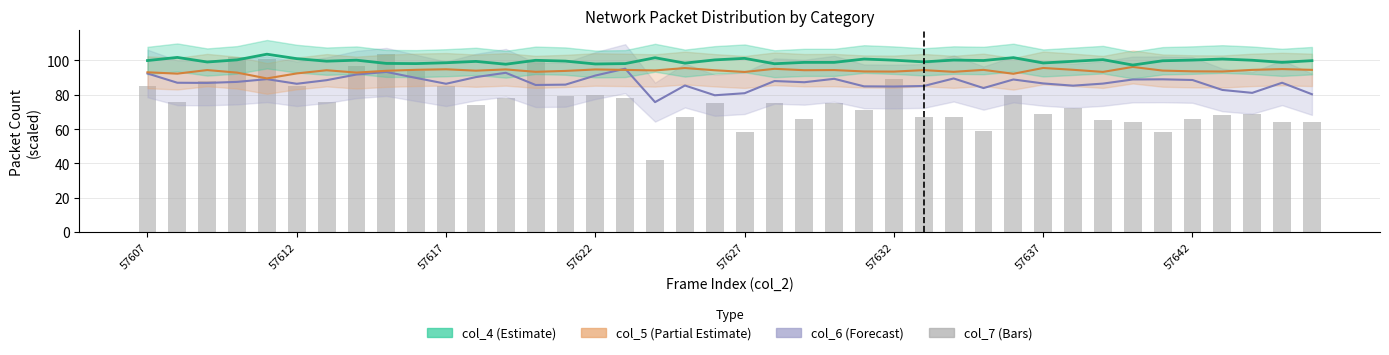

Reading right to left, what are all the values shown in this chart?

col_6: 80.3	87.0	81.1	82.8	88.6	89.0	88.9	86.5	85.3	86.6	88.9	83.9	89.5	85.1	84.8	84.9	89.3	87.3	88.0	80.9	79.7	85.4	75.7	95.2	91.2	85.9	85.7	92.8	90.3	86.4	89.8	93.3	91.8	88.5	86.4	89.1	87.5	86.9	87.0	92.4
col_5: 94.5	95.0	94.5	93.6	93.7	94.1	96.2	93.3	94.5	95.6	92.2	94.5	93.4	94.4	93.5	93.6	94.4	94.3	95.1	93.3	94.3	95.6	94.2	94.5	94.7	93.9	93.4	94.8	94.0	94.8	94.5	94.0	92.9	94.3	92.4	89.5	92.9	94.4	92.3	93.1
col_4: 99.9	98.9	100.1	100.8	100.2	99.8	97.3	100.5	99.5	98.5	101.6	100.0	100.2	99.2	100.2	100.8	98.9	98.9	98.1	101.2	100.3	98.5	101.6	98.2	97.9	99.6	100.1	97.8	99.5	98.7	98.2	98.3	100.2	99.6	101.0	103.6	100.3	99.1	101.8	99.9
col_7: 64.0	64.0	69.0	68.0	66.0	58.0	64.0	65.0	72.0	69.0	80.0	59.0	67.0	67.0	89.0	71.0	75.0	66.0	75.0	58.0	75.0	67.0	42.0	78.0	80.0	79.0	100.0	78.0	74.0	85.0	94.0	104.0	97.0	76.0	85.0	101.0	102.0	88.0	76.0	85.0